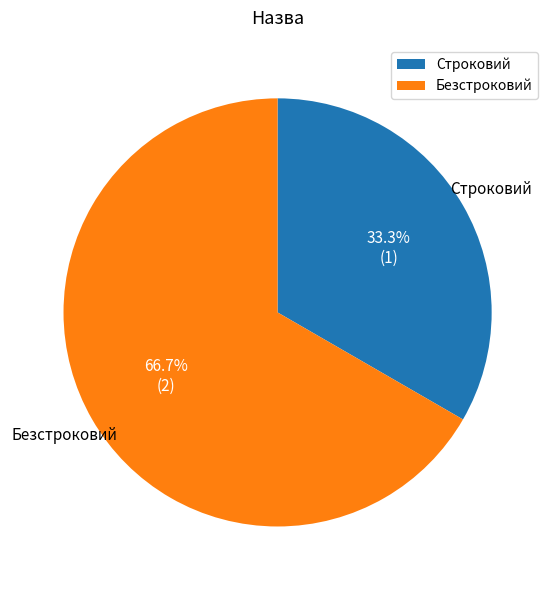

To the nearest percent, what percentage of the pie is Строковий?

33%